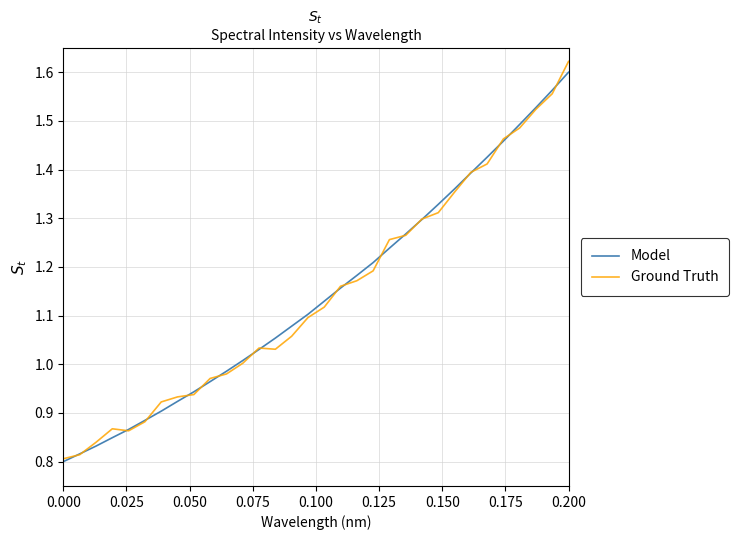

Which series has the widest spread of values?

Ground Truth